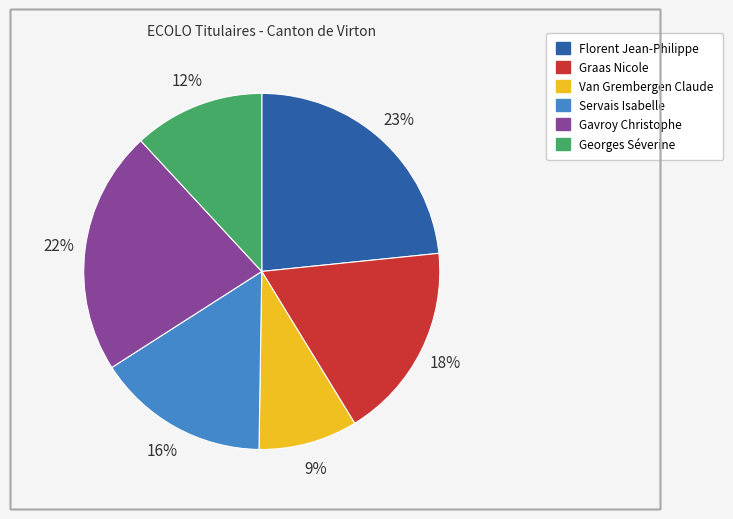

Rank the categories by value from lowest to highest.

Van Grembergen Claude, Georges Séverine, Servais Isabelle, Graas Nicole, Gavroy Christophe, Florent Jean-Philippe